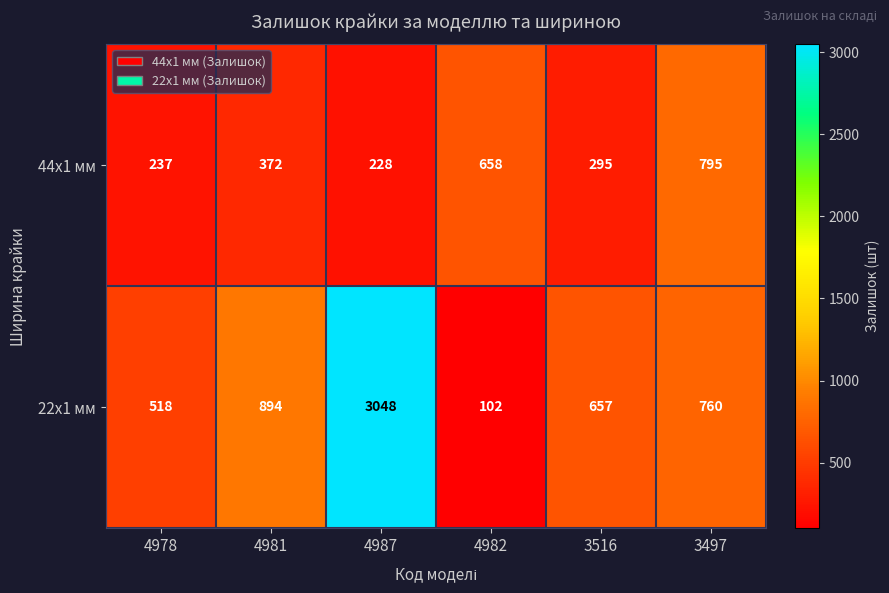

What is the difference between the highest and lowest values at 4981?

522